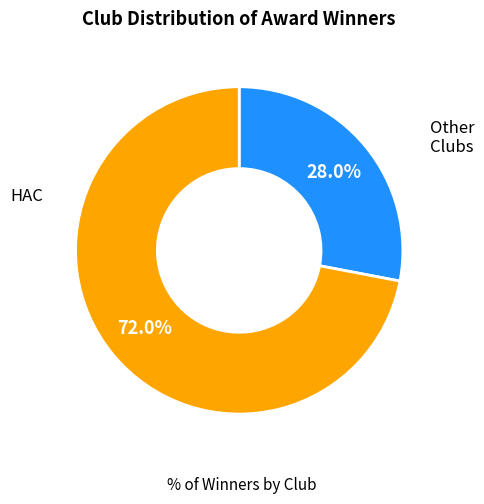

How many slices are in this pie chart?

2